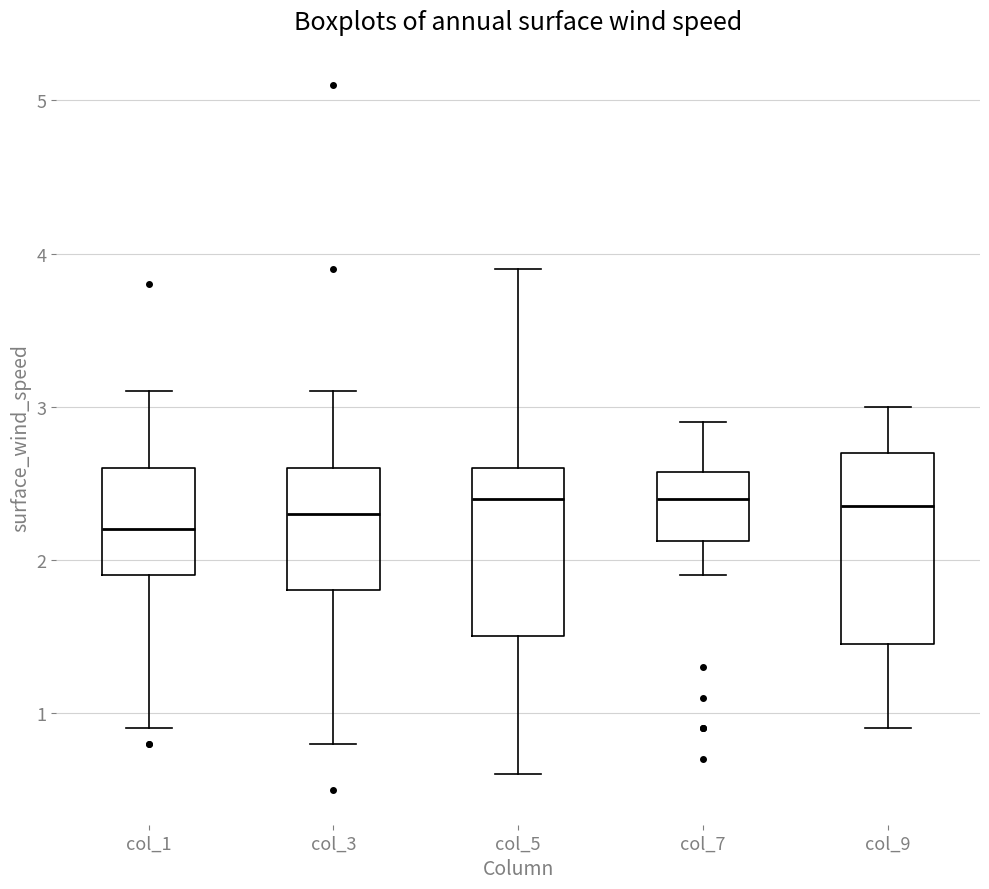

Reading left to right, transcribe this box plot: for each box, give where its median line is, the range the box spans, and where its two whiskers end, as read against the y-axis. The values are not printed on the chart, so give them approximately, as read against the axis.

col_1: median 2.2, box 1.9 to 2.6, whiskers 0.9 to 3.1
col_3: median 2.3, box 1.8 to 2.6, whiskers 0.8 to 3.1
col_5: median 2.4, box 1.5 to 2.6, whiskers 0.6 to 3.9
col_7: median 2.4, box 2.1 to 2.6, whiskers 1.9 to 2.9
col_9: median 2.4, box 1.5 to 2.7, whiskers 0.9 to 3.0